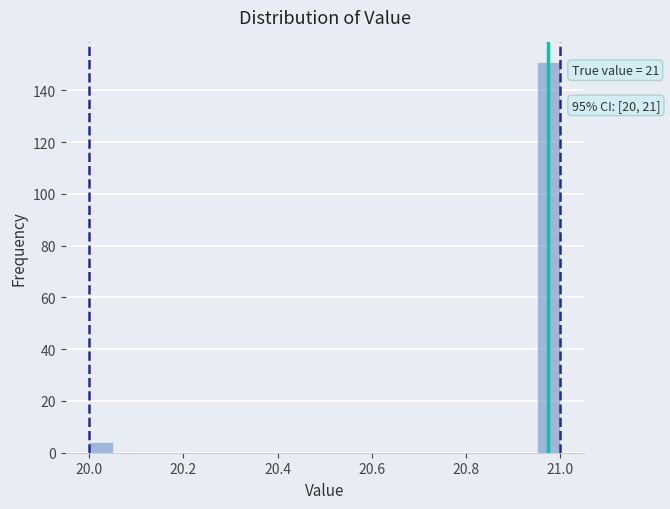

Read against the x-axis, roughly where is the centre of the tallest bar?

20.98